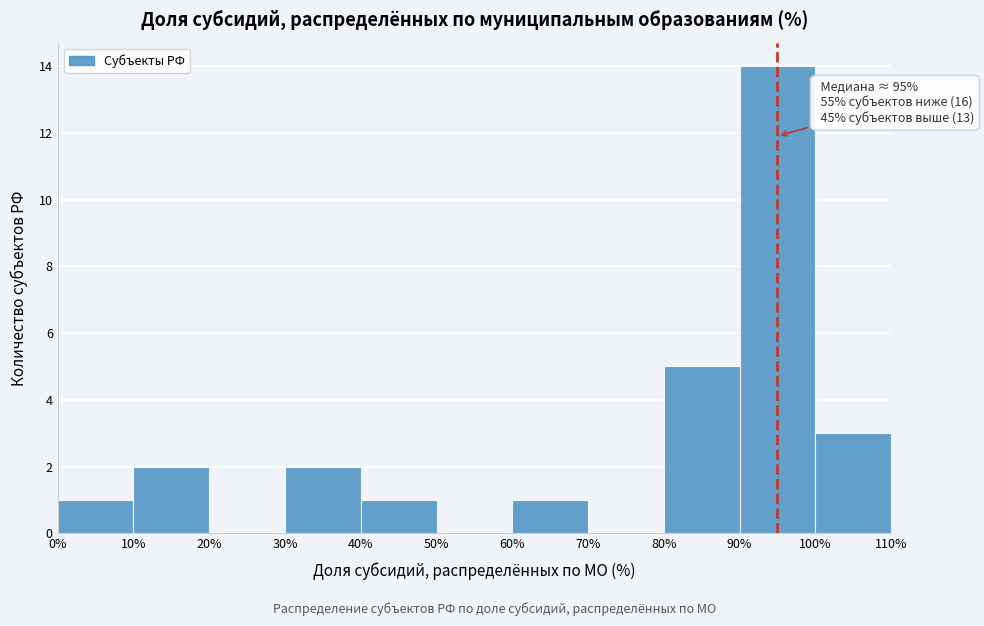

Which range on the x-axis has the tallest bar?

90% to 100%